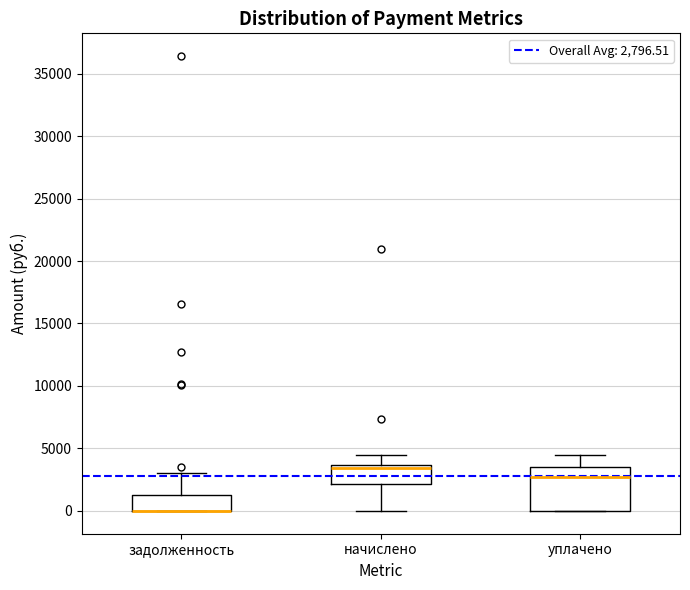

Reading left to right, read every box against the y-axis: the position of its median line, the range the box covers, and the ends of its whiskers. The values are not printed on the chart, so give them approximately, as read against the axis.

задолженность: median 0 (drawn on the box's lower edge), box 0 to 1500, whiskers 0 to 3000
начислено: median 3500 (just below the box's upper edge), box 2000 to 3500, whiskers 0 to 4500
уплачено: median 2500, box 0 to 3500, whiskers 0 to 4500